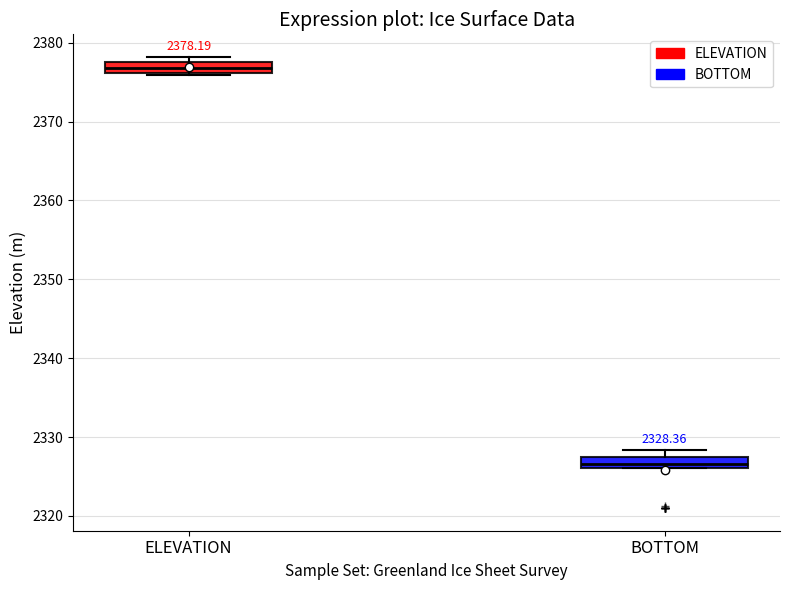

Which box has the lowest median line?

BOTTOM